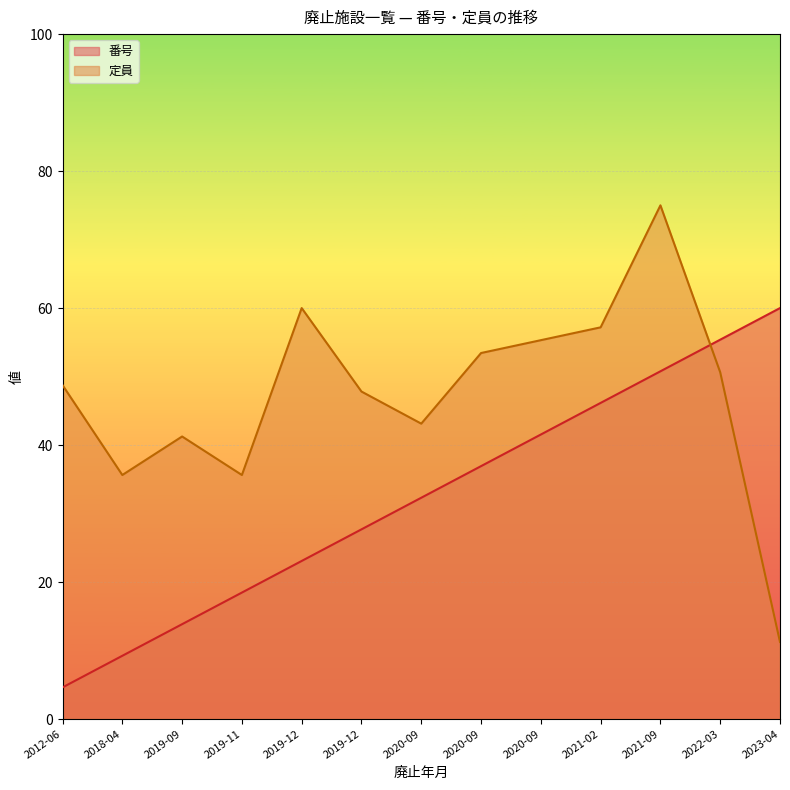

Reading left to right, extract all data points from this chart.

番号: 2012-06=4.6	2018-04=9.2	2019-09=13.8	2019-11=18.5	2019-12=23.1	2019-12=27.7	2020-09=32.3	2020-09=36.9	2020-09=41.5	2021-02=46.2	2021-09=50.8	2022-03=55.4	2023-04=60.0
定員: 2012-06=48.8	2018-04=35.6	2019-09=41.2	2019-11=35.6	2019-12=60.0	2019-12=47.8	2020-09=43.1	2020-09=53.4	2020-09=55.3	2021-02=57.2	2021-09=75.0	2022-03=50.6	2023-04=11.2